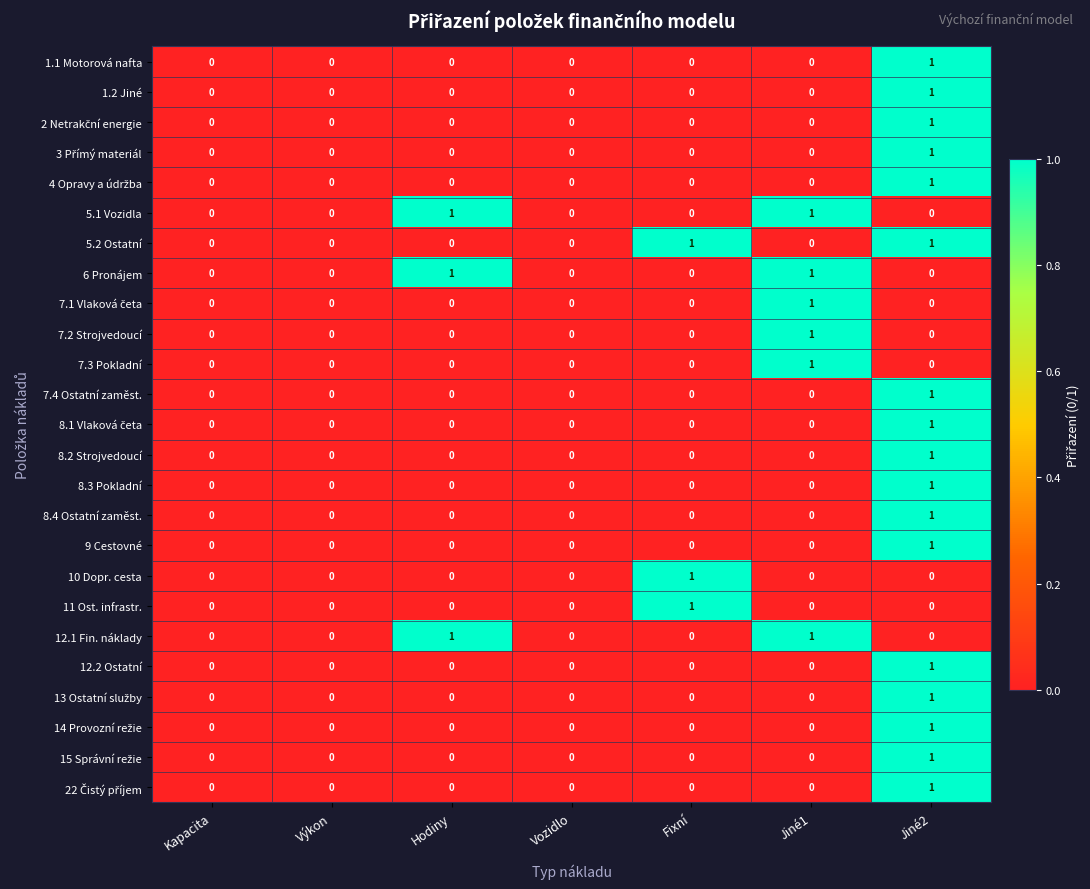

At which label does 8.3 Pokladní reach its peak?

Jiné2